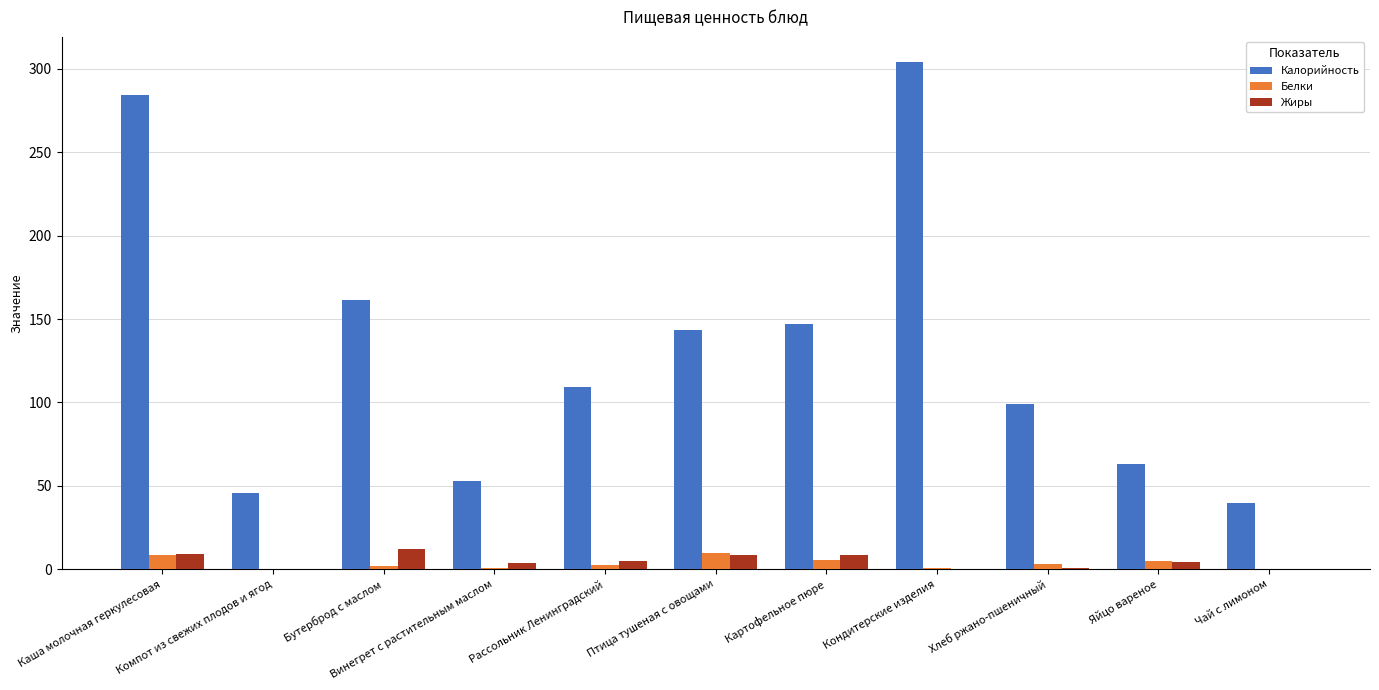

What is the maximum value shown in the chart?

304.0